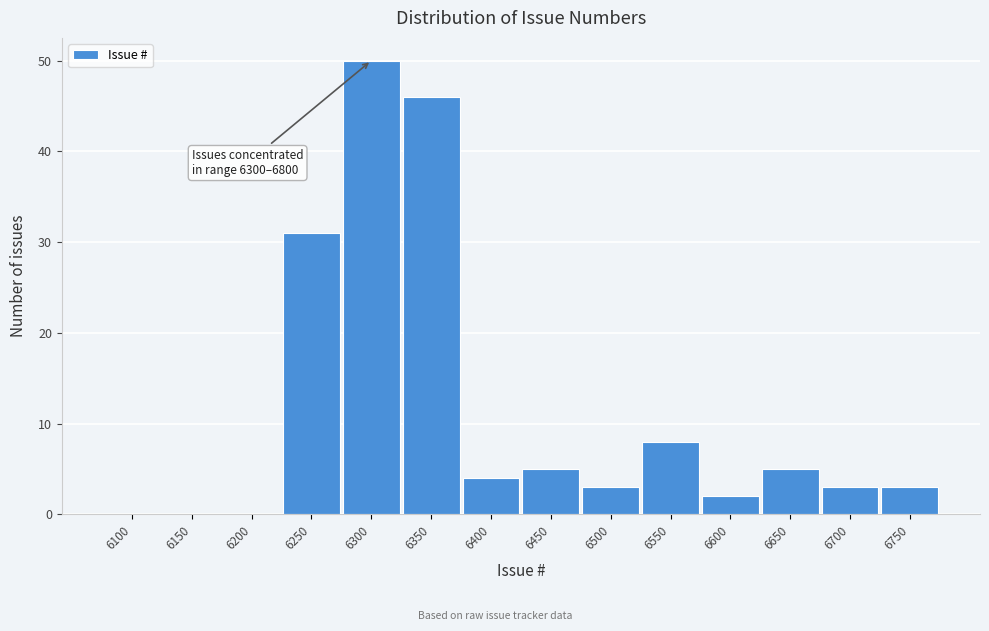

Reading left to right, list all the values displayed in this chart.

6100=0	6150=0	6200=0	6250=31	6300=50	6350=46	6400=4	6450=5	6500=3	6550=8	6600=2	6650=5	6700=3	6750=3